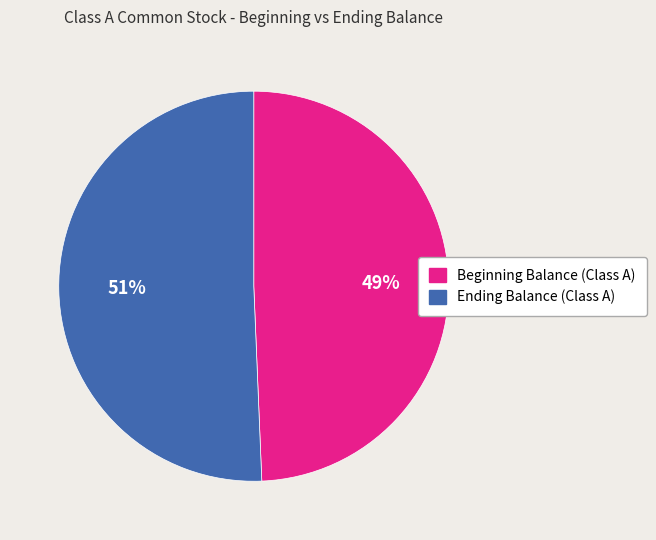

To the nearest percent, what is the average slice percentage?

50%